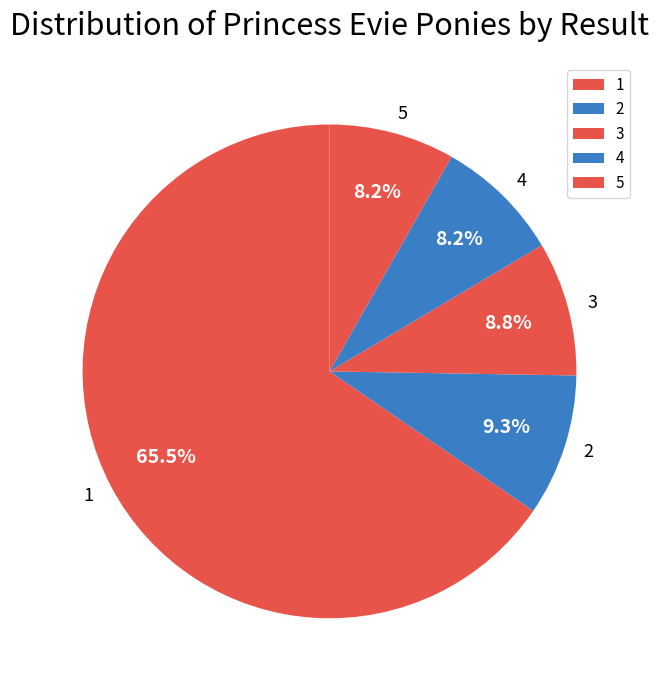

What percentage is the 2 slice, to the nearest percent?

9%